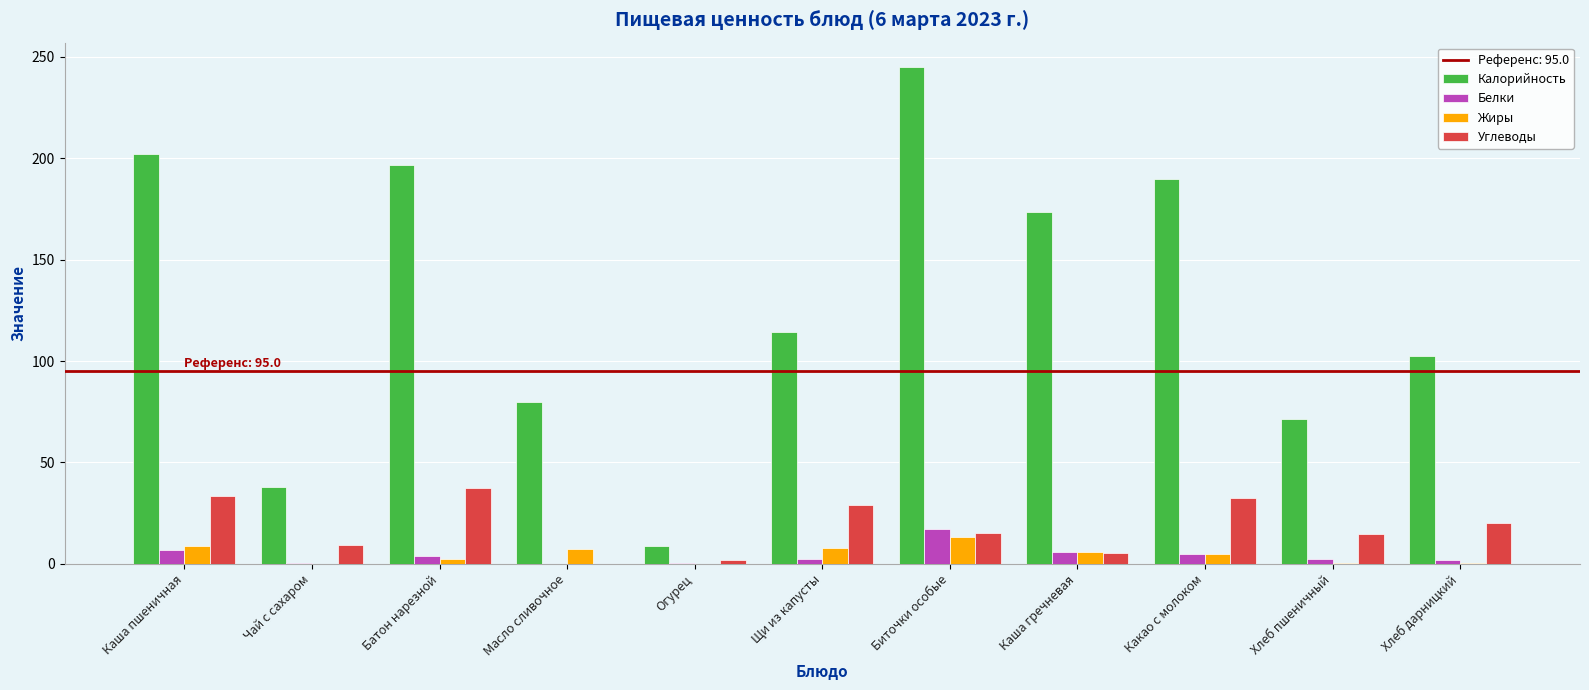

True or false: Белки has a value of 0.2 at Чай с сахаром.

True